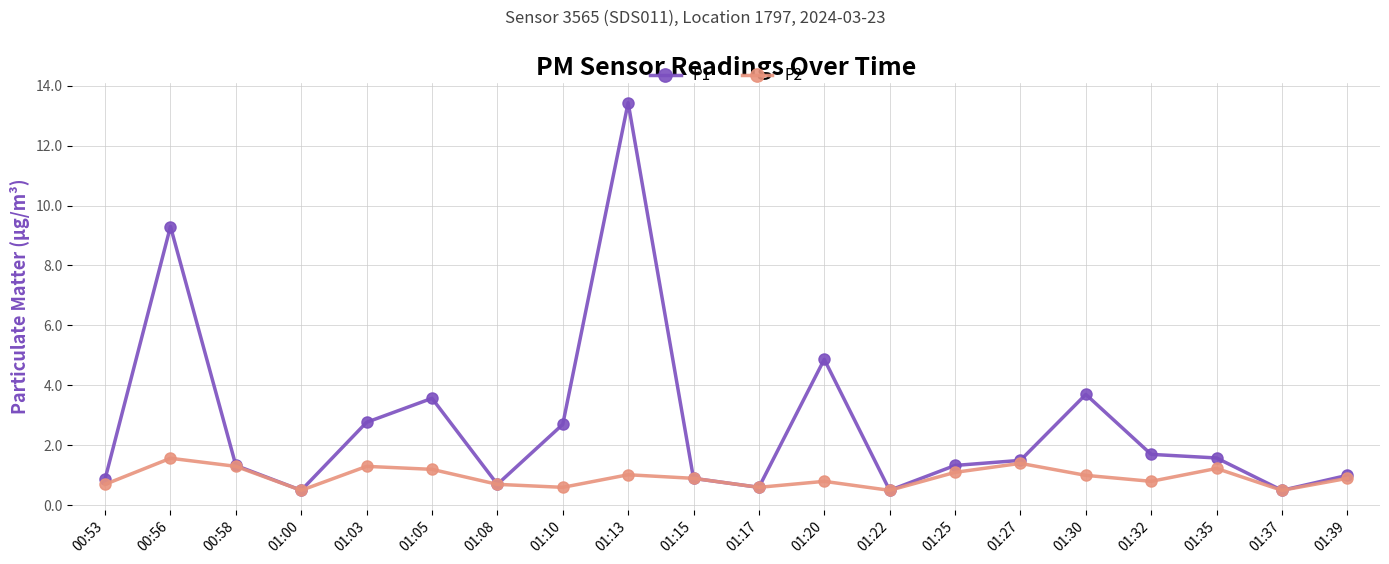

In P1, how many points are higher than both neighbors (excluding endpoints)?

5